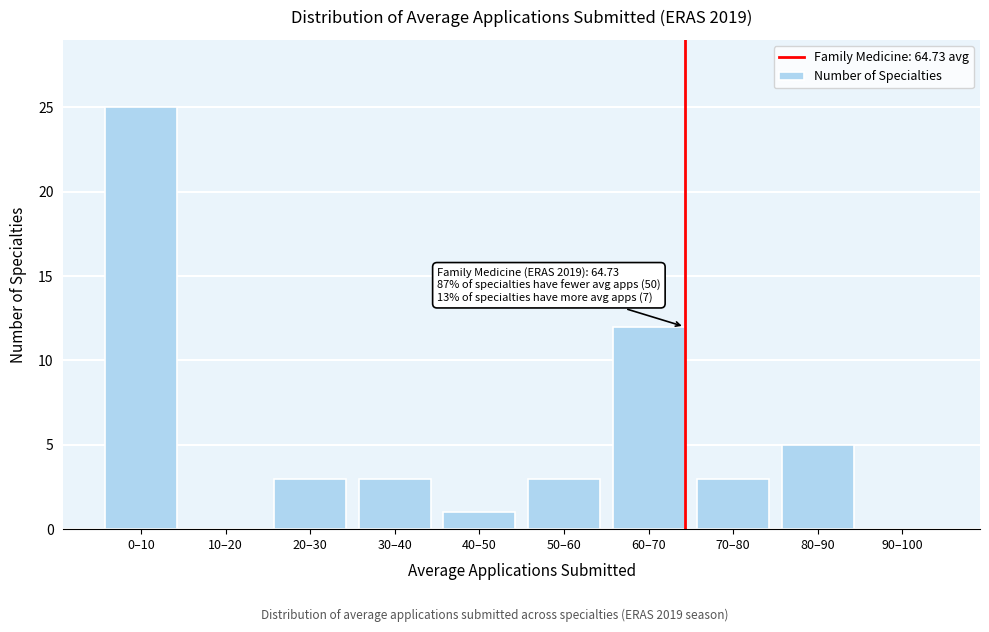

Reading left to right, extract all data points from this chart.

0–10=25	10–20=0	20–30=3	30–40=3	40–50=1	50–60=3	60–70=12	70–80=3	80–90=5	90–100=0